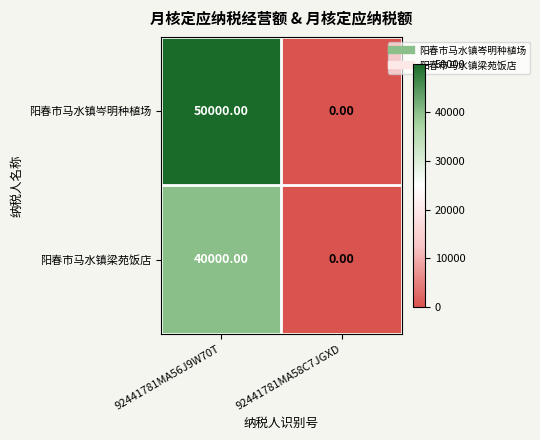

What is the average value of the 阳春市马水镇梁苑饭店 series?

20000